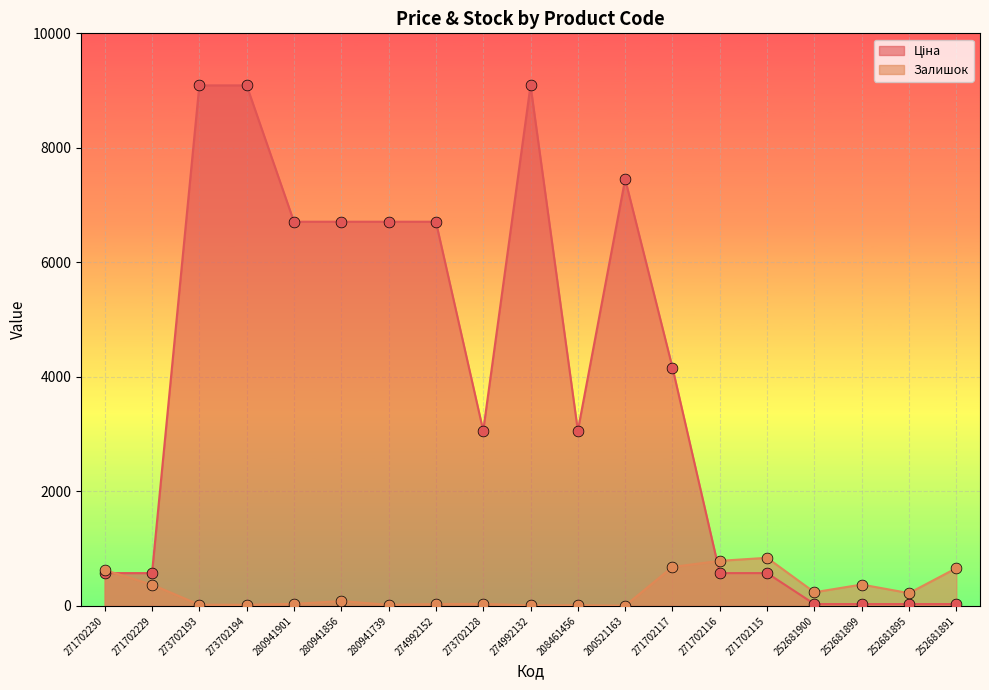

What are all the series names shown in the legend?

Ціна, Залишок